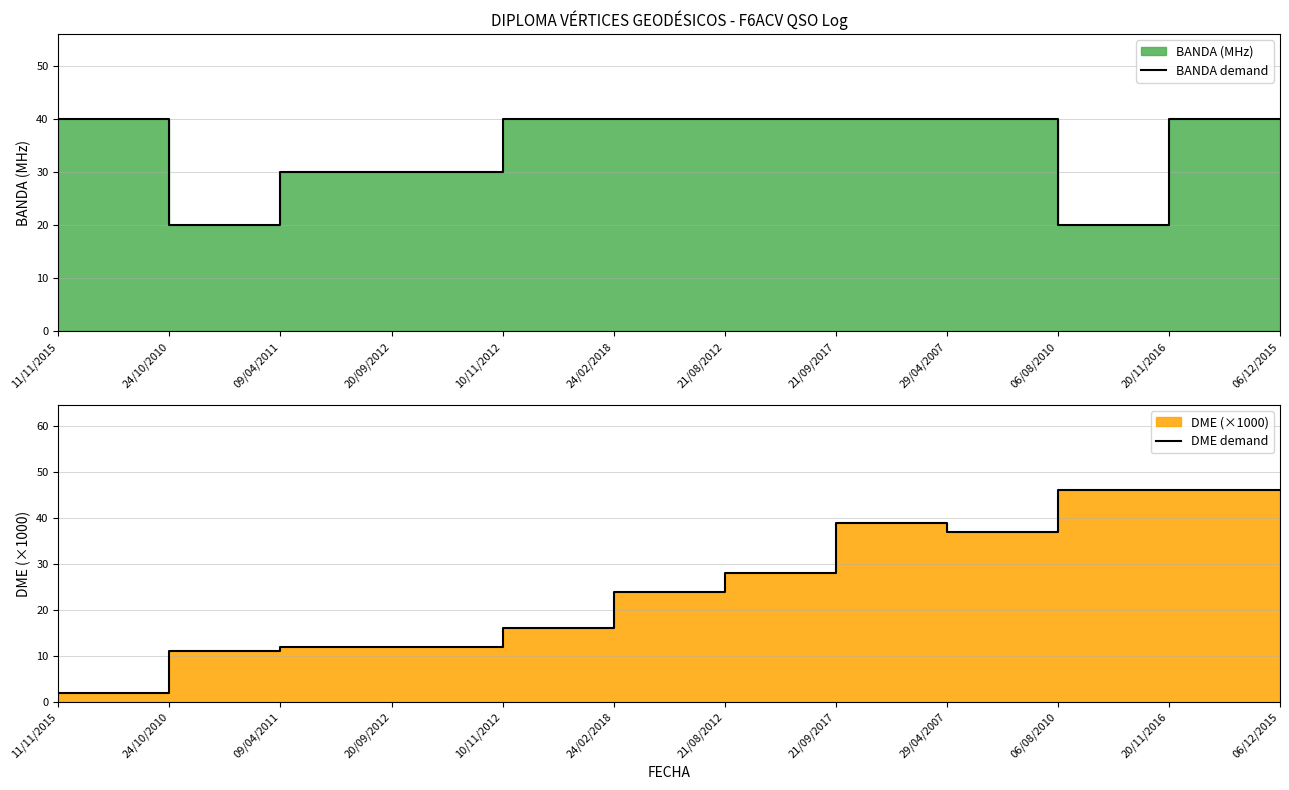

Which label corresponds to the smallest value in the chart?

11/11/2015